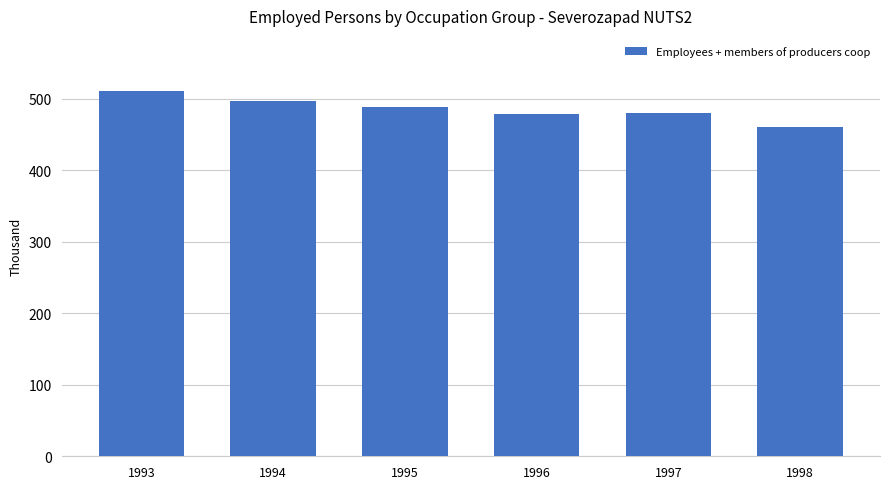

Which label corresponds to the smallest value in the chart?

1998